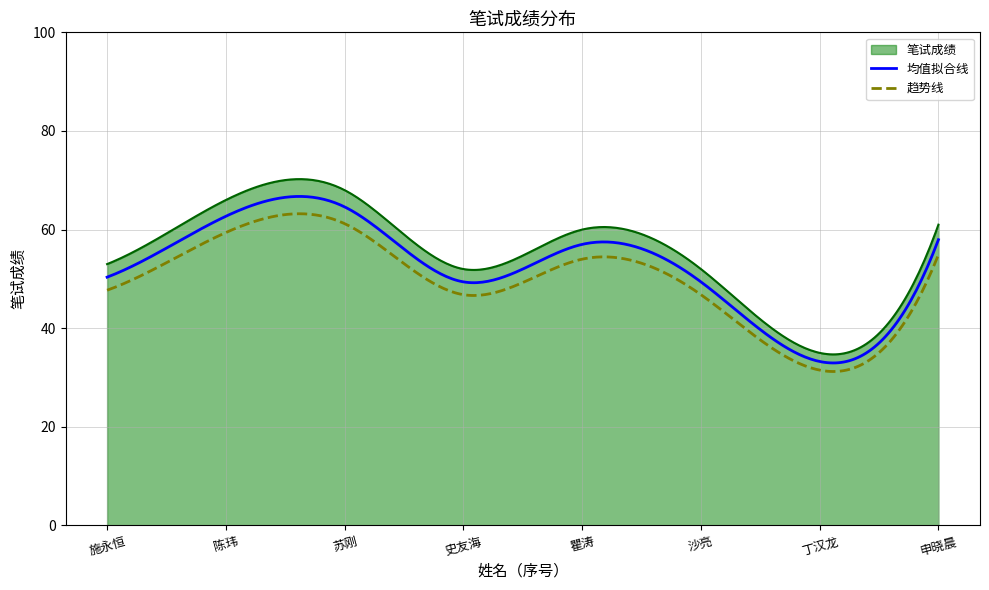

What is the difference between the maximum and minimum values in the 均值拟合线 series?

33.8